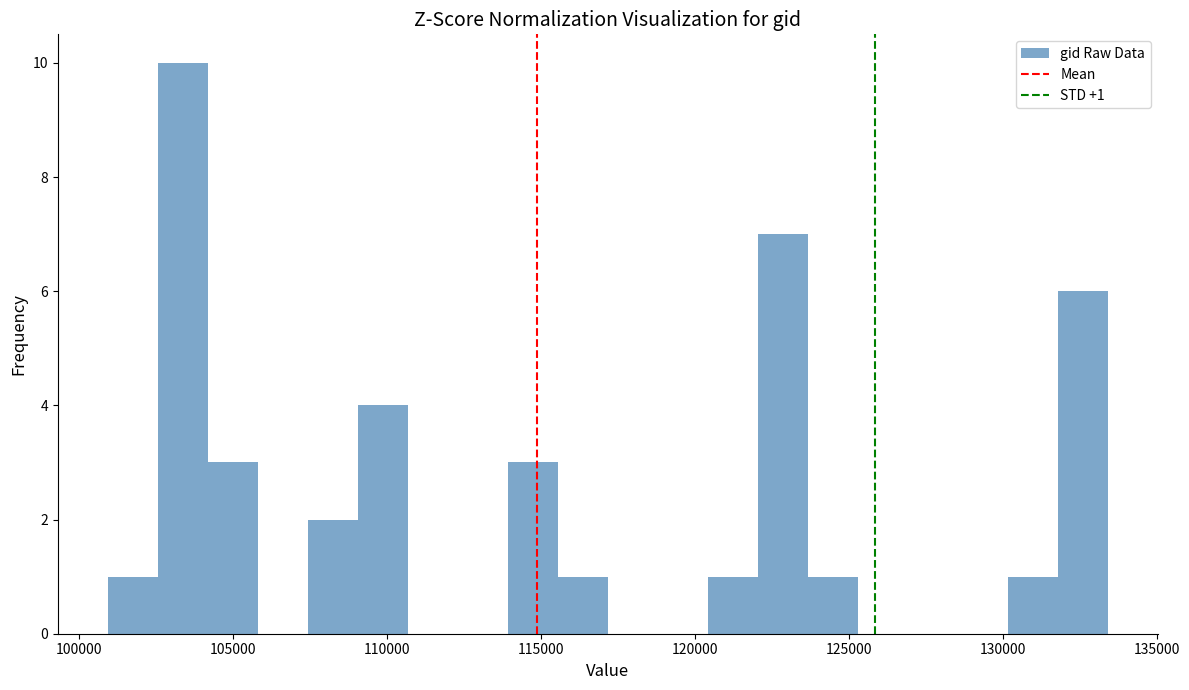

Around what value on the x-axis is the tallest bar? Give the approximate position of its centre, as read against the axis.

103500